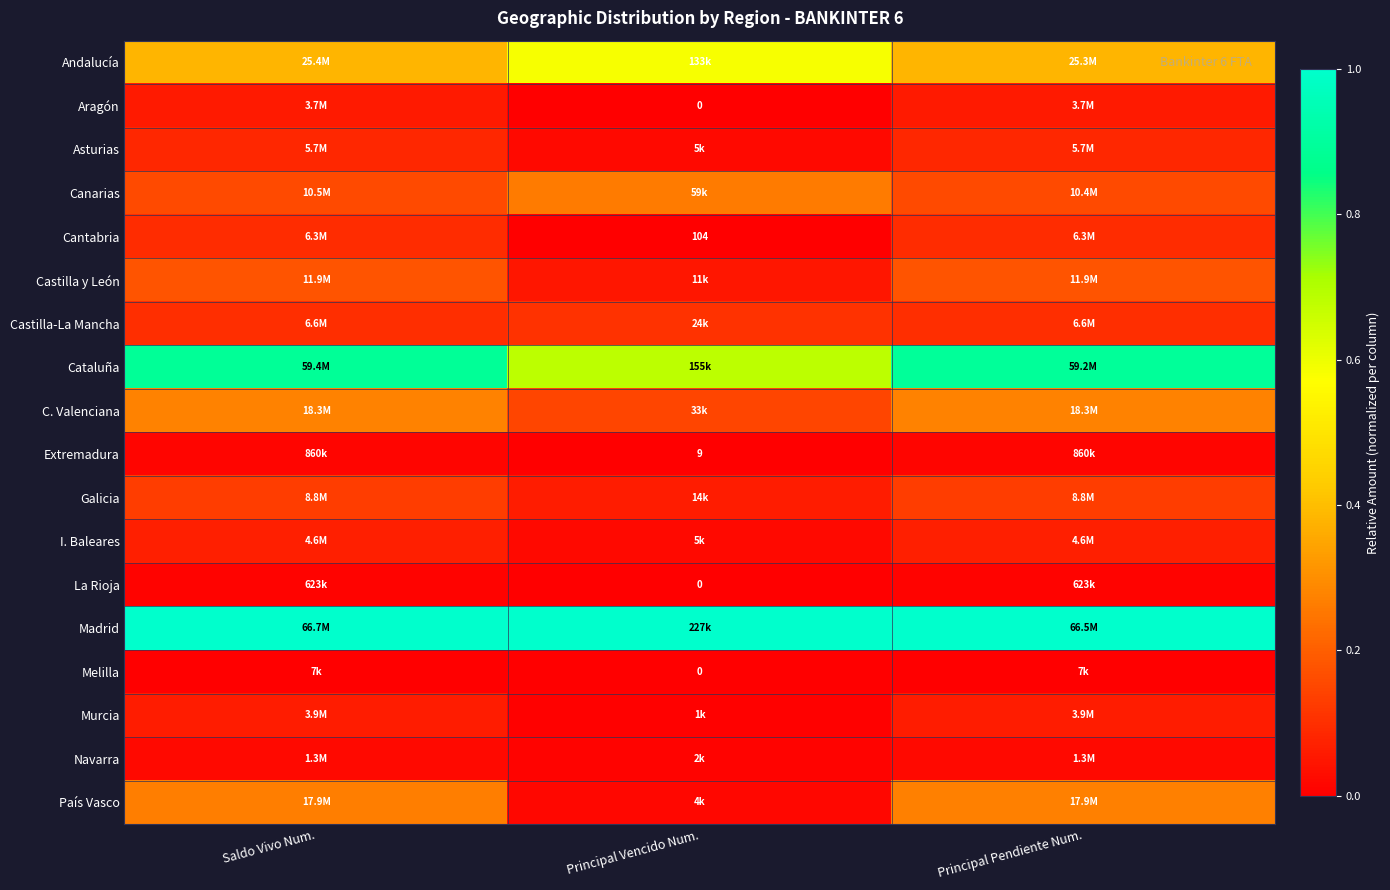

What is the spread (max minus min) of values at Saldo Vivo Num.?

1.0